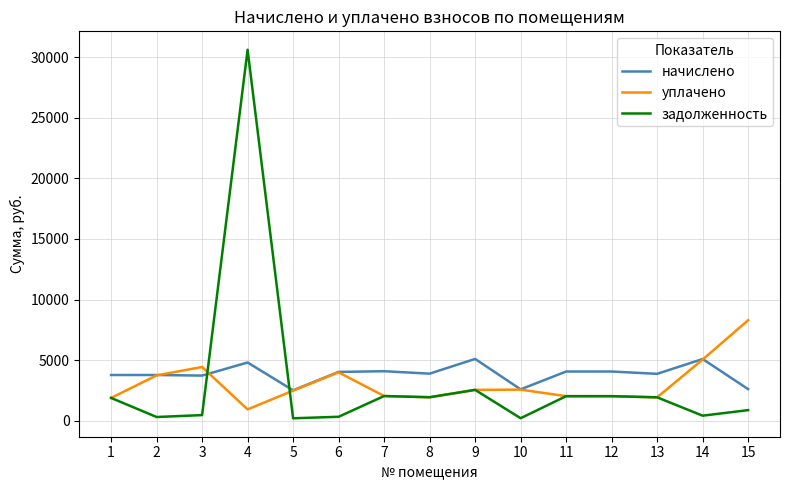

Rank the series by their maximum value, from lowest to highest.

начислено, уплачено, задолженность